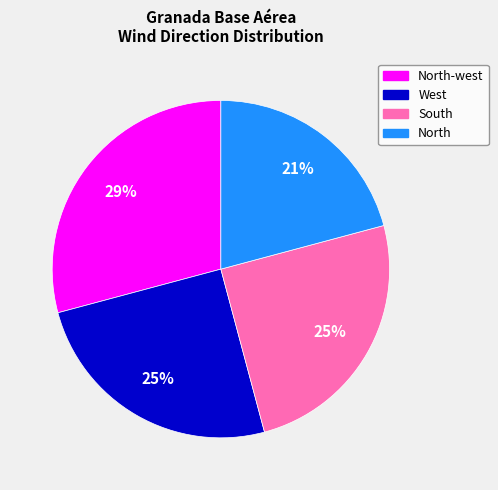

To the nearest percent, what is the average slice percentage?

25%